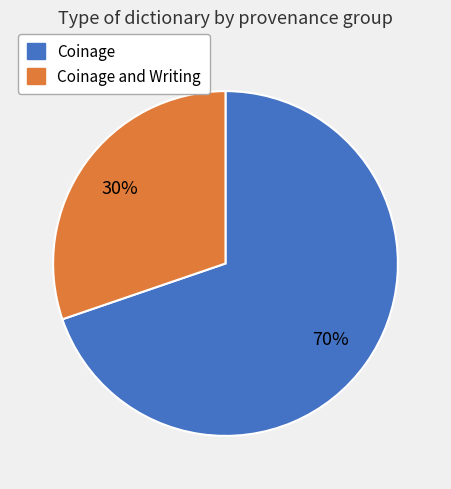

Approximately how many times larger is the value at Coinage compared to Coinage and Writing?

2.3